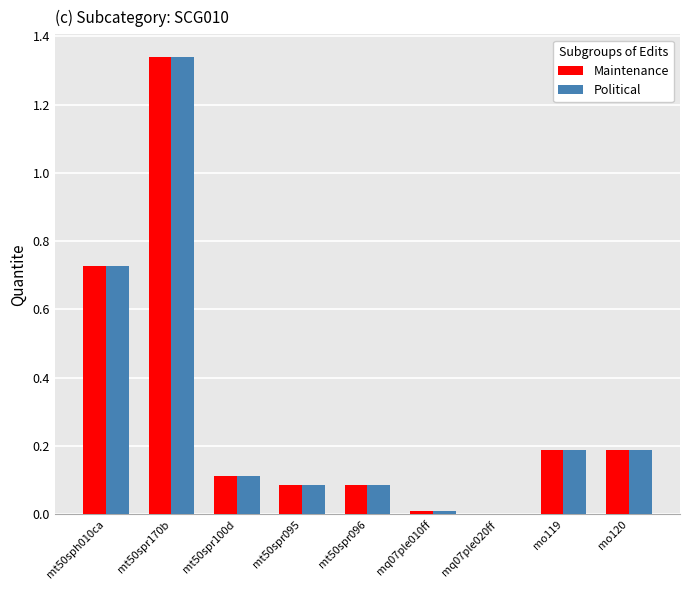

At which category does the chart reach its peak across all series?

mt50spr170b